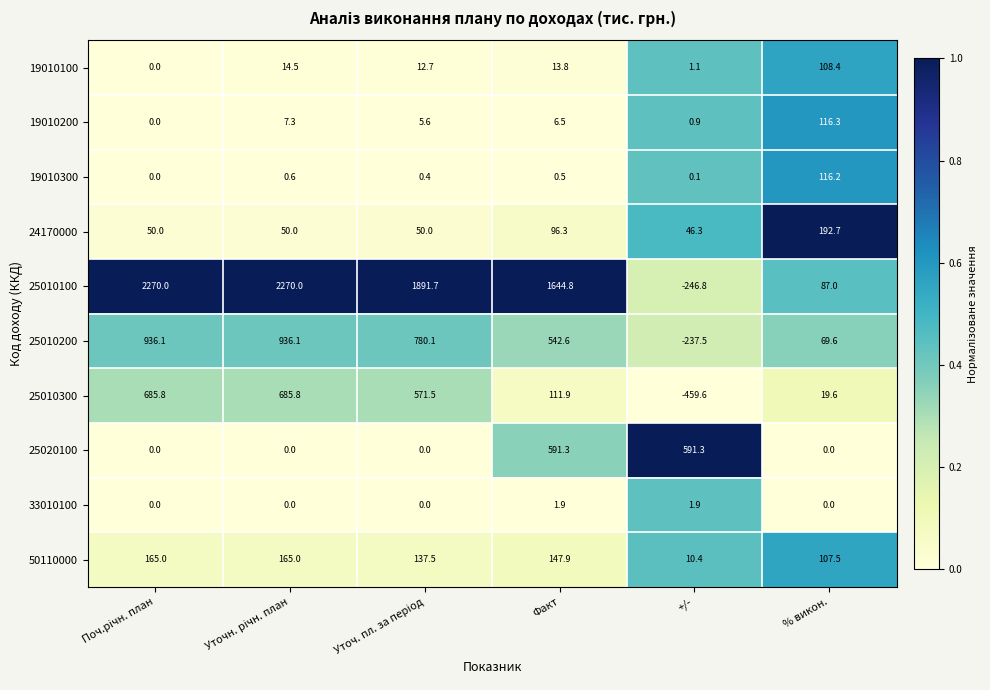

What is the average value of the 25020100 series?

197.1